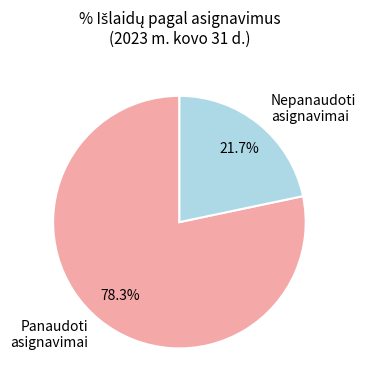

Approximately how many times larger is the value at Panaudoti asignavimai compared to Nepanaudoti asignavimai?

3.6